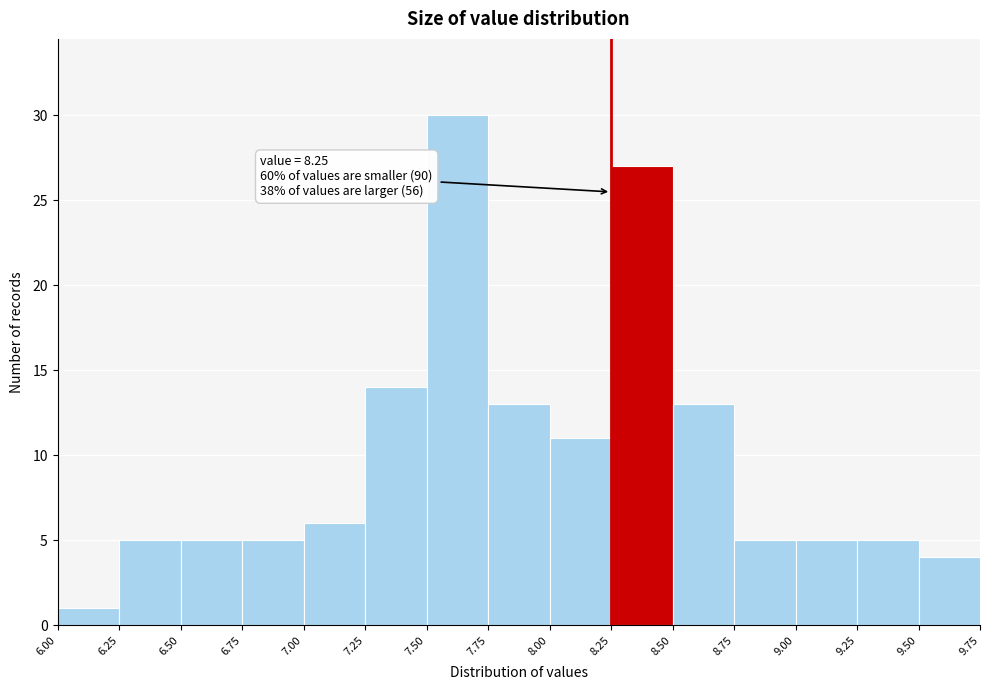

Which range on the x-axis has the tallest bar?

7.50 to 7.75